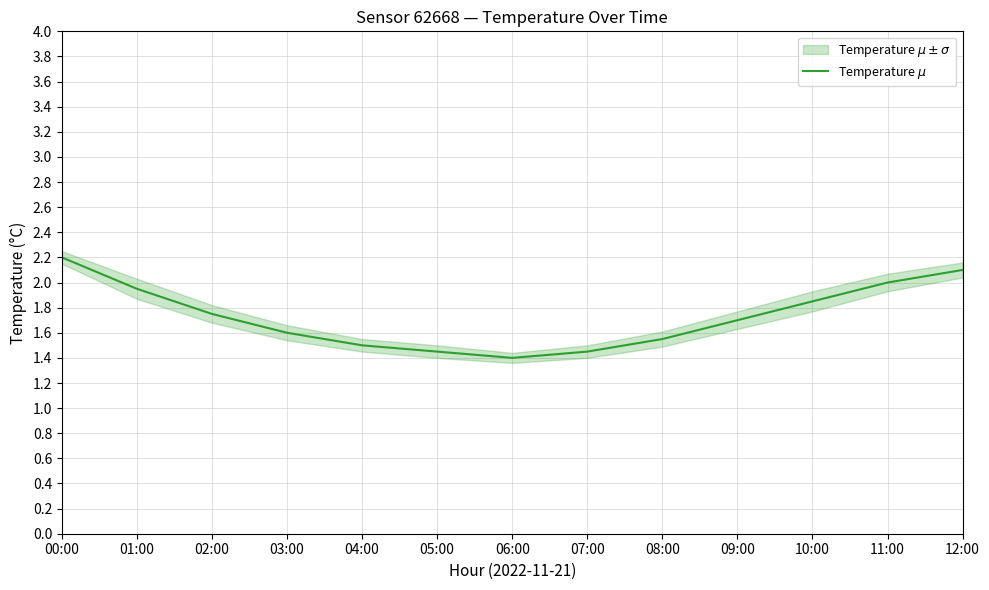

How many lines are shown in the chart?

1